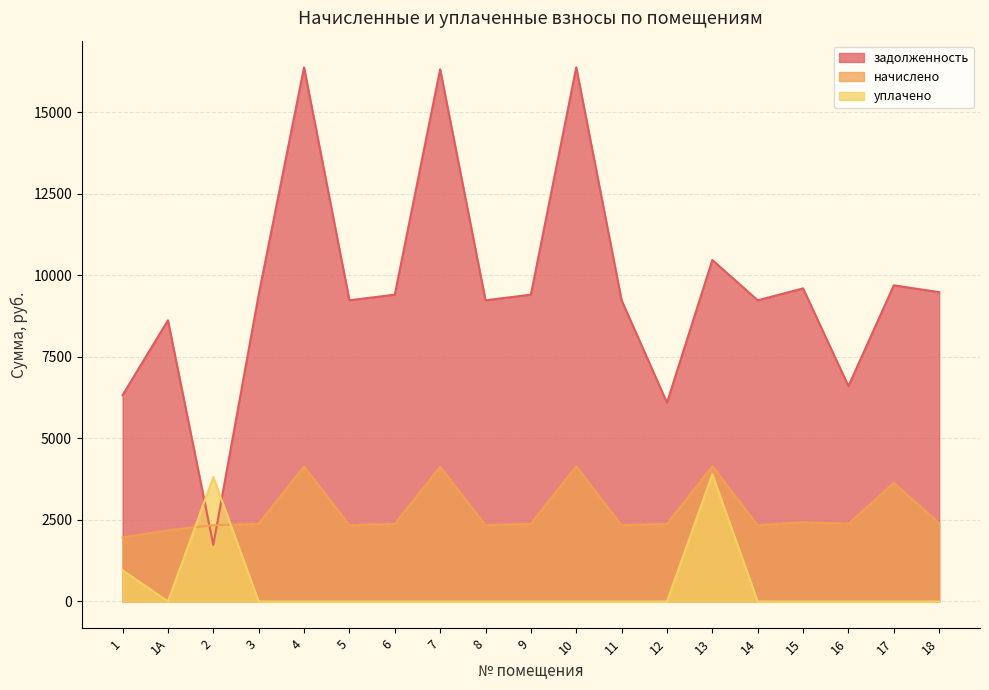

What is the label of the 10th point from the right?

9